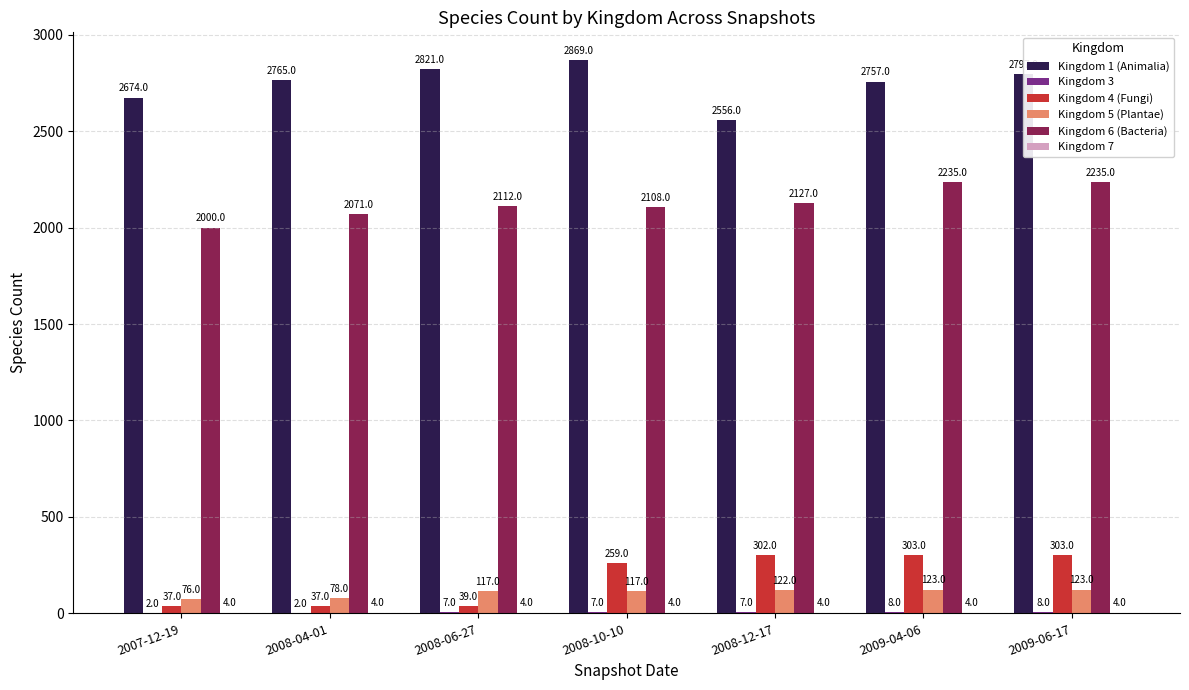

Which series has the largest total across all categories?

Kingdom 1 (Animalia)